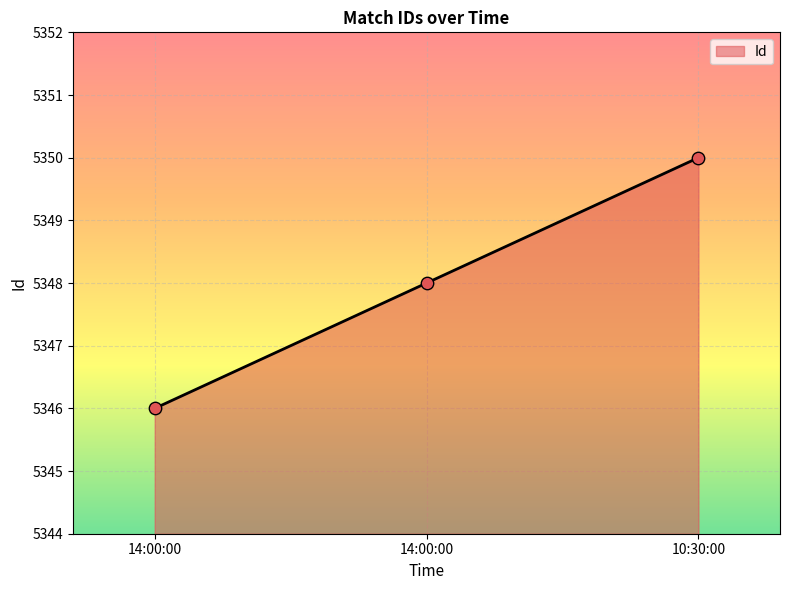

Approximately how many times larger is the value at 14:00:00 compared to 14:00:00?

1.0